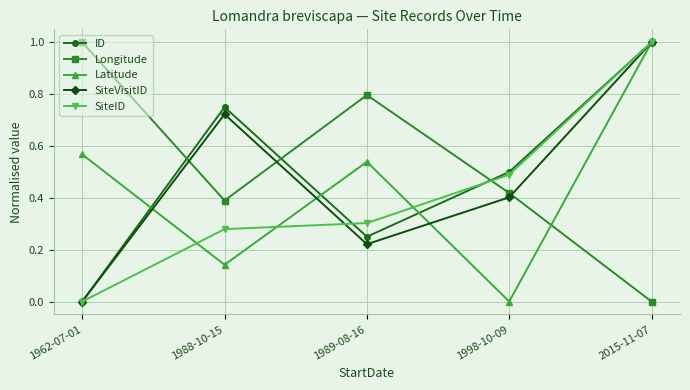

Which category has the highest value in the SiteVisitID series?

2015-11-07